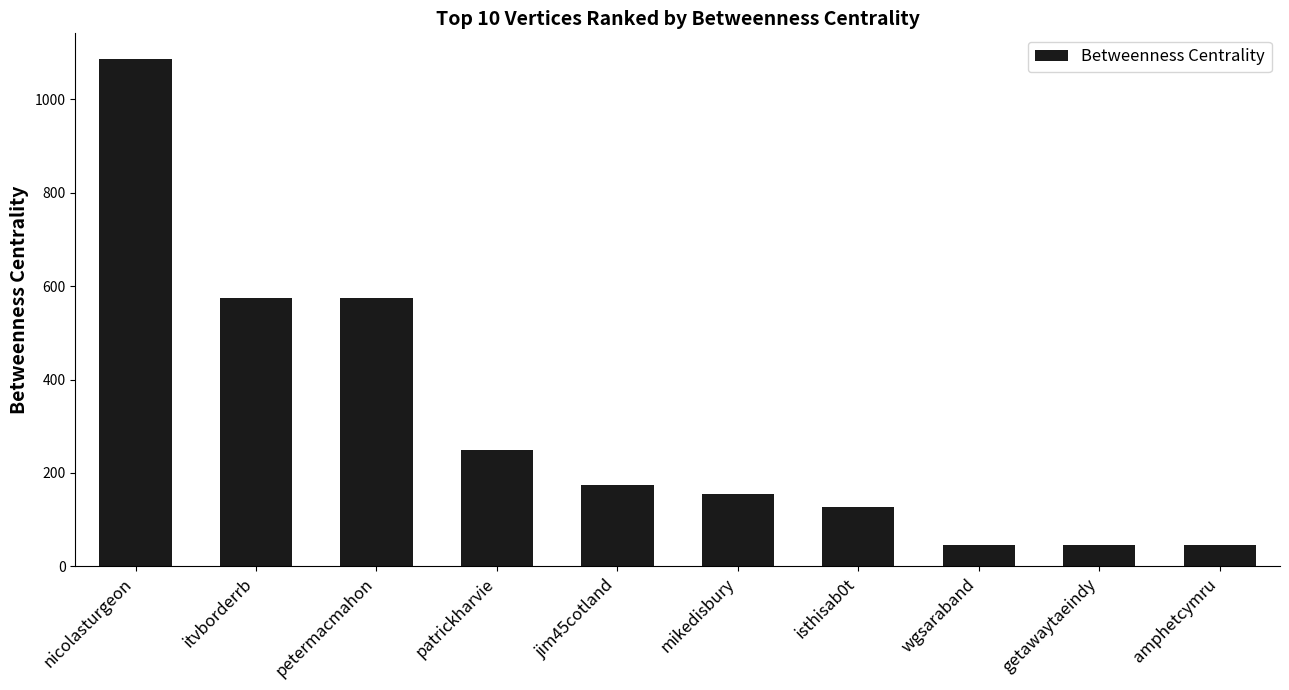

Which category has the highest value across all series?

nicolasturgeon